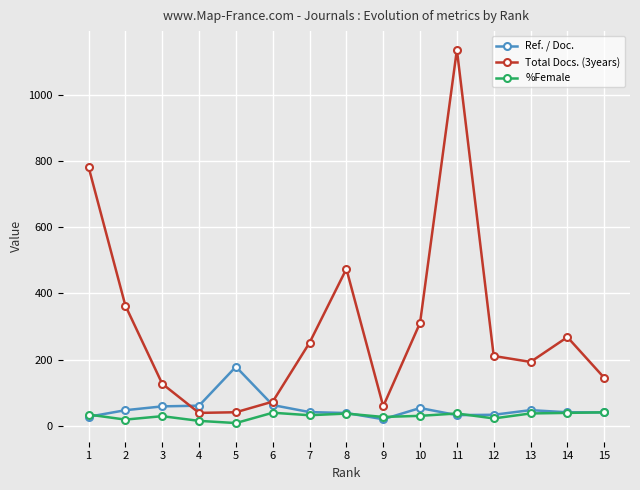

What is the total value across all series at 6?

175.2